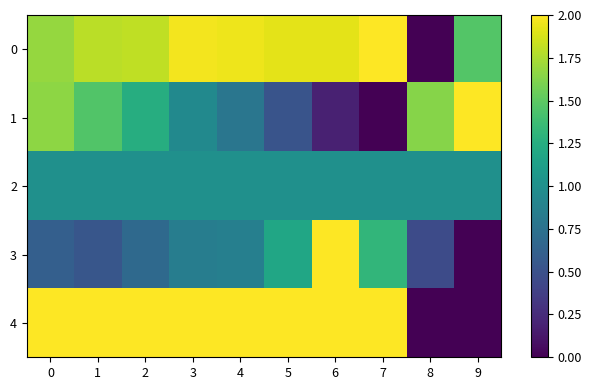

Count the number of data series in this chart.

5